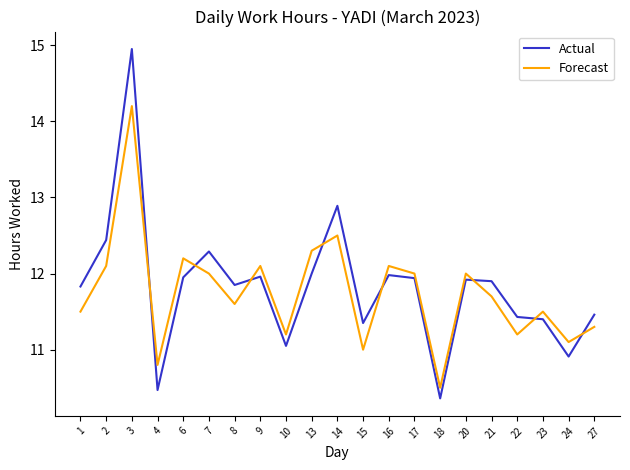

Does the chart have visible grid lines?

No